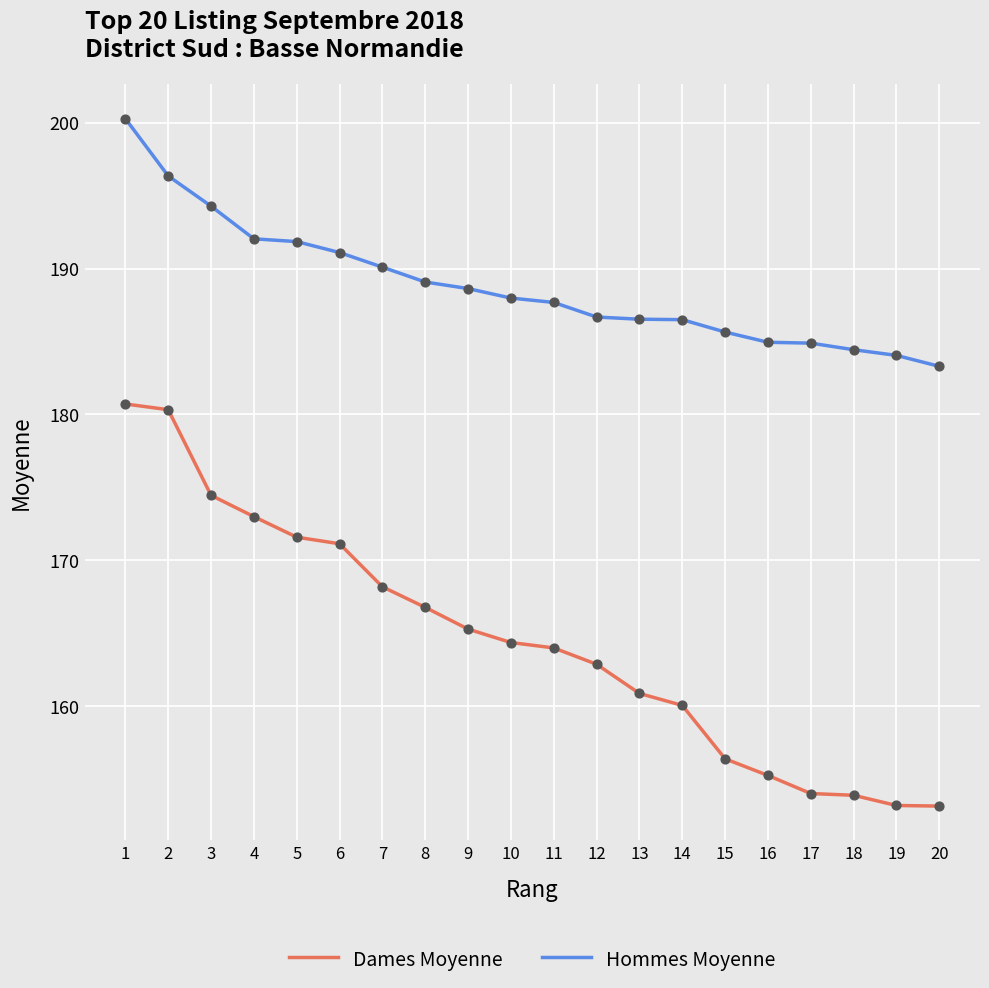

At which category is the sum across all series the highest?

1